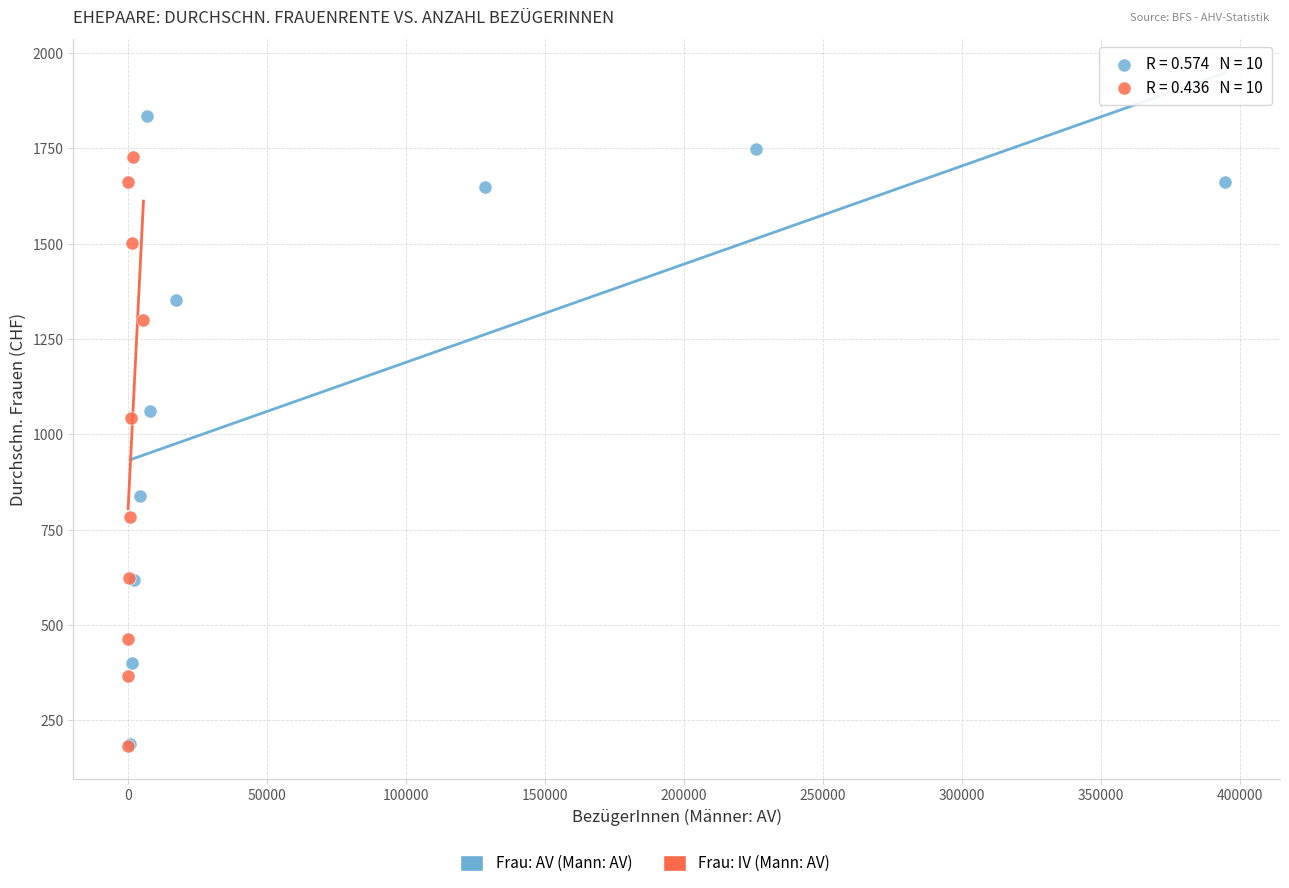

Which series has the widest spread of Y values?

Frau: AV (Mann: AV)